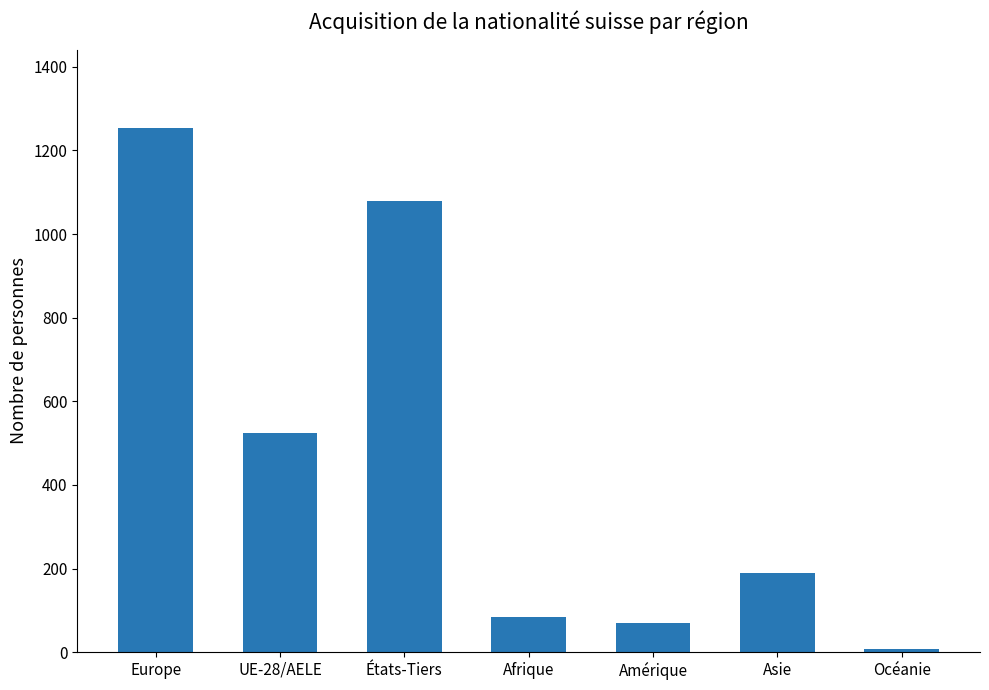

What is the value of the 6th bar from the left?

190